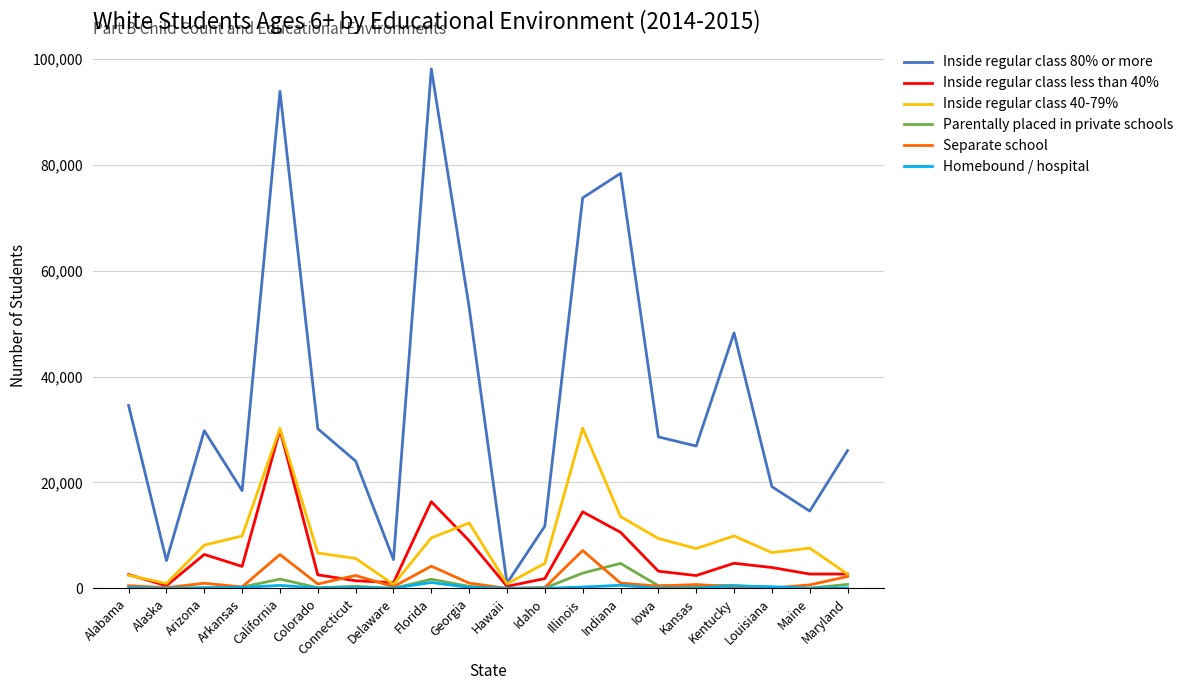

Read the Separate school value at Arkansas, to the nearest 10.

280